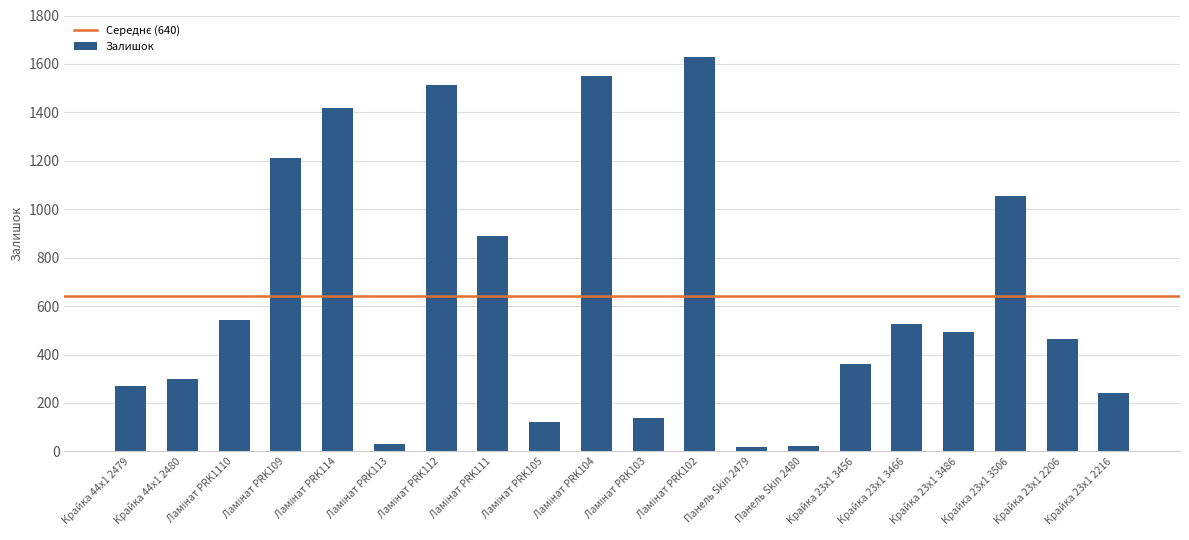

How many values are below 492?

10